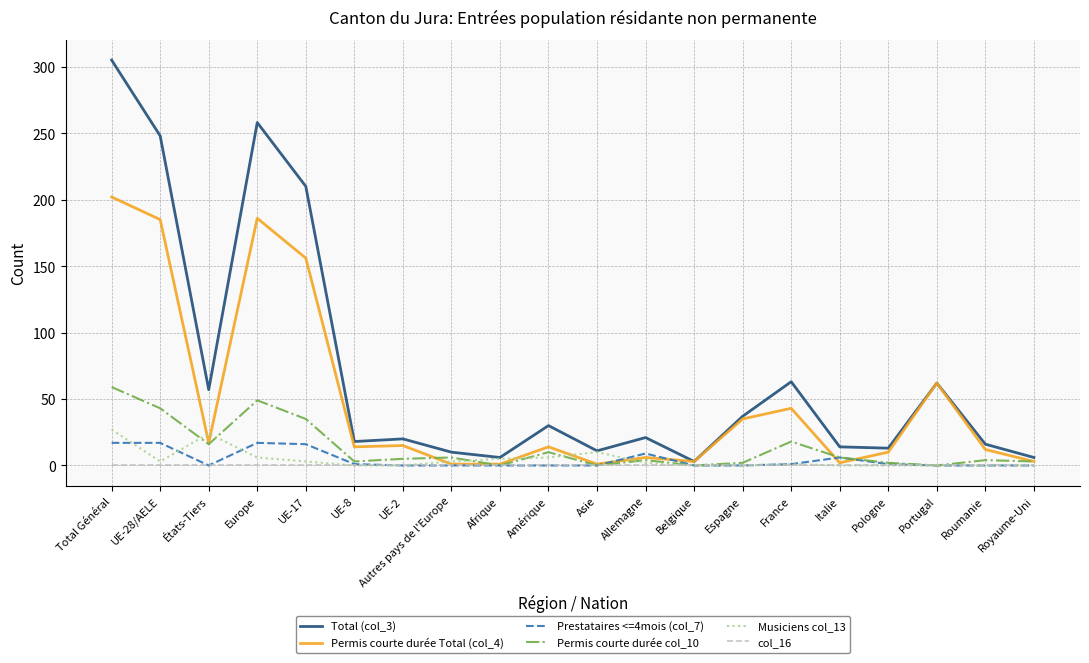

Which series has the largest range (max minus min)?

Total (col_3)